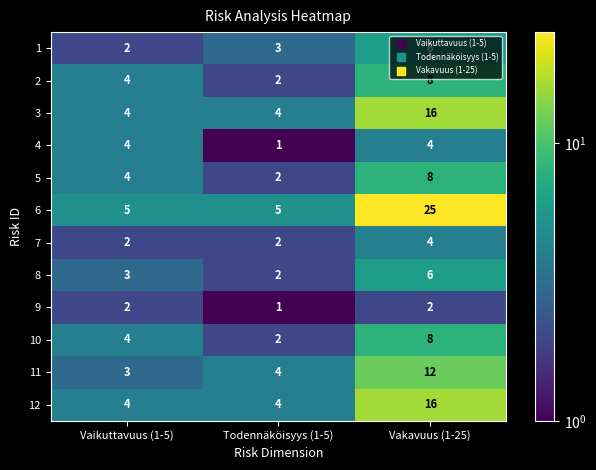

List the labels in order of 11 value, smallest first.

Vaikuttavuus (1-5), Todennäköisyys (1-5), Vakavuus (1-25)